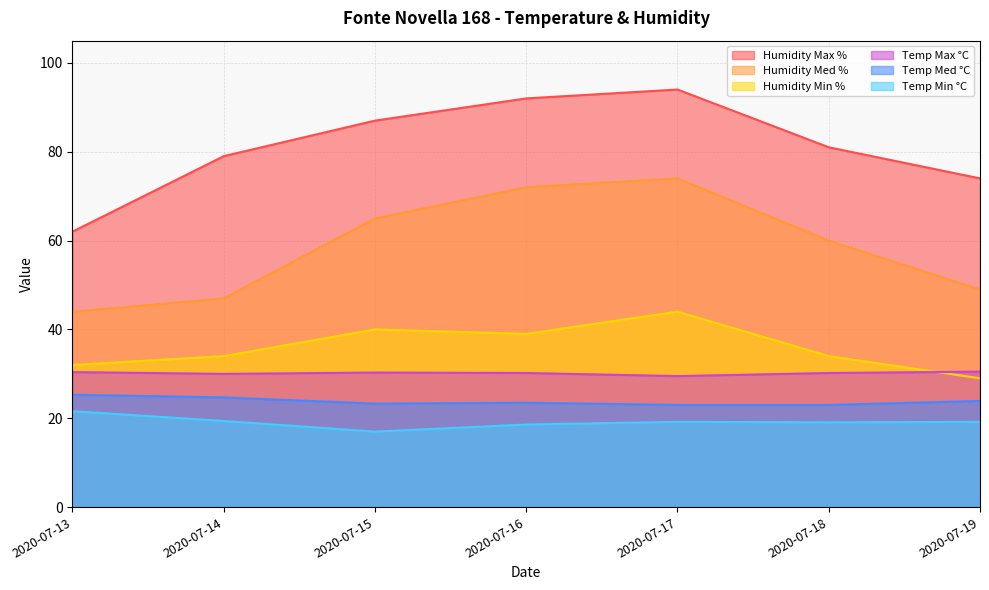

Between 2020-07-16 and 2020-07-17, which is larger?

2020-07-17